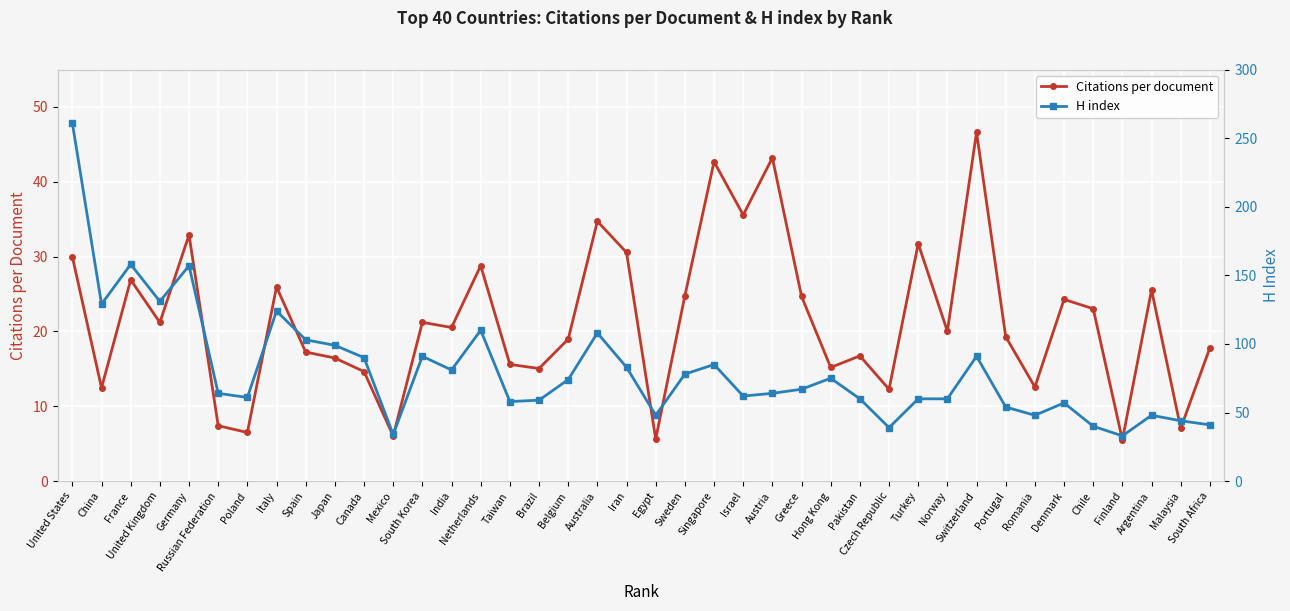

Reading left to right, what are all the values shown in this chart?

Citations per document: 30.0	12.5	26.9	21.2	32.9	7.4	6.5	25.9	17.2	16.4	14.6	6.0	21.2	20.5	28.8	15.6	15.1	19.0	34.7	30.6	5.6	24.8	42.7	35.6	43.2	24.7	15.2	16.7	12.3	31.7	20.0	46.6	19.3	12.6	24.3	23.0	5.5	25.6	7.1	17.8
H index: 261.0	129.0	158.0	131.0	157.0	64.0	61.0	124.0	103.0	99.0	90.0	34.0	91.0	81.0	110.0	58.0	59.0	74.0	108.0	83.0	48.0	78.0	85.0	62.0	64.0	67.0	75.0	60.0	39.0	60.0	60.0	91.0	54.0	48.0	57.0	40.0	33.0	48.0	44.0	41.0